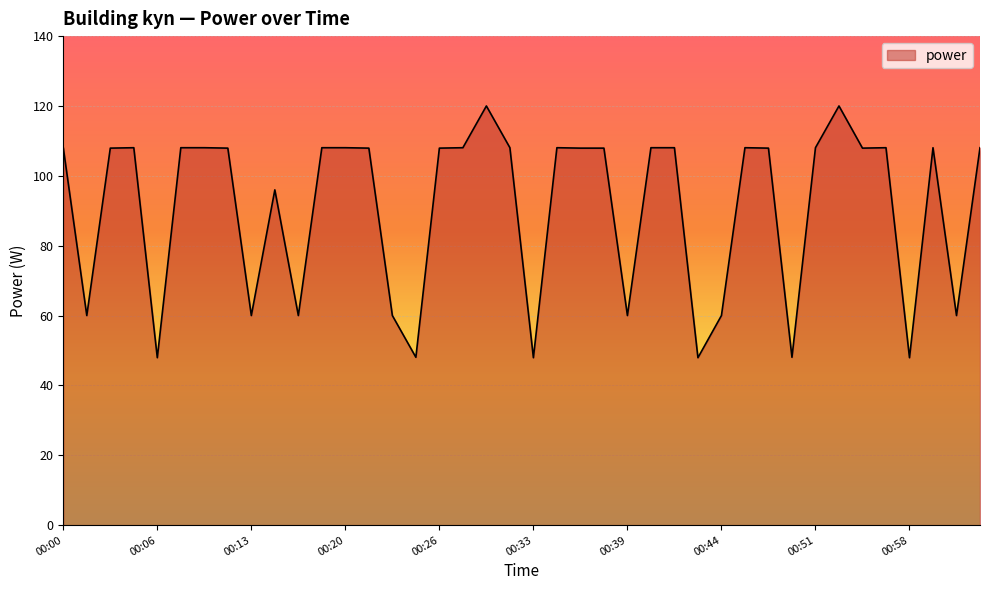

Count the number of data series in this chart.

1